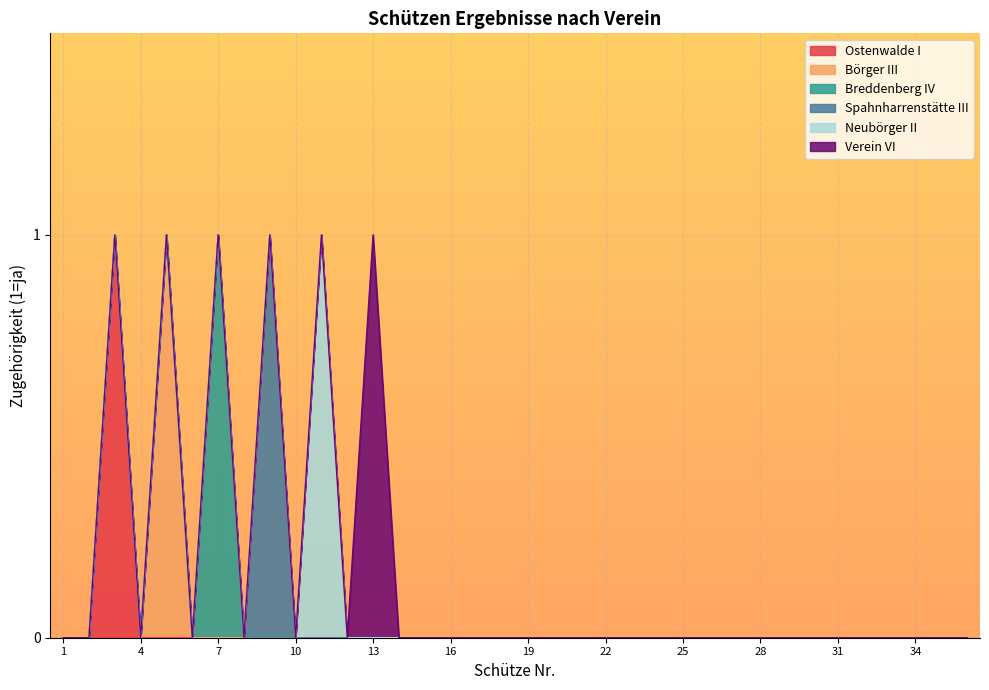

Is the value of Verein VI at 11 greater than the value of Spahnharrenstätte III at 22?

No